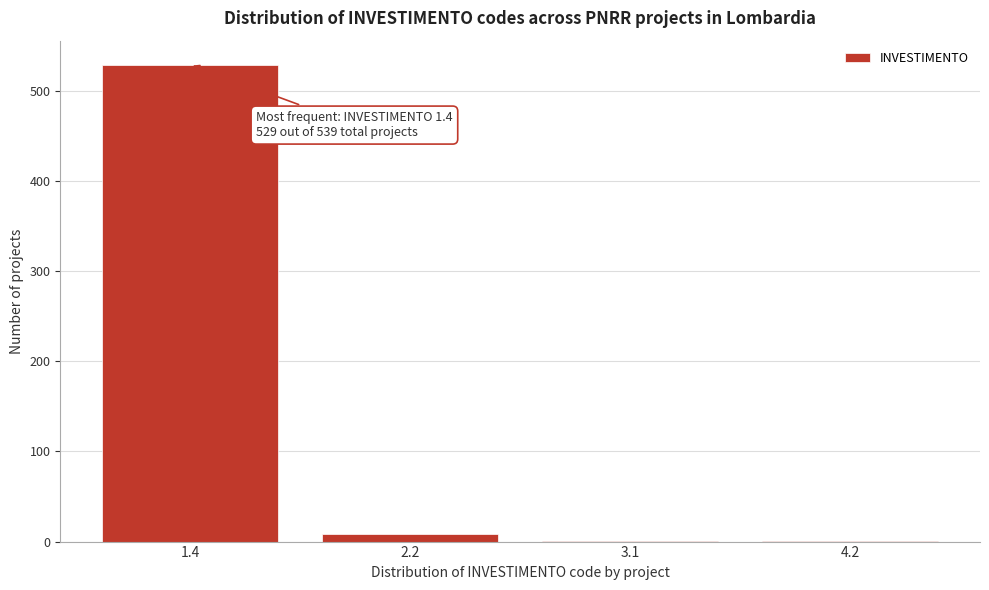

Reading left to right, list all the values displayed in this chart.

1.4=529	2.2=8	3.1=1	4.2=1